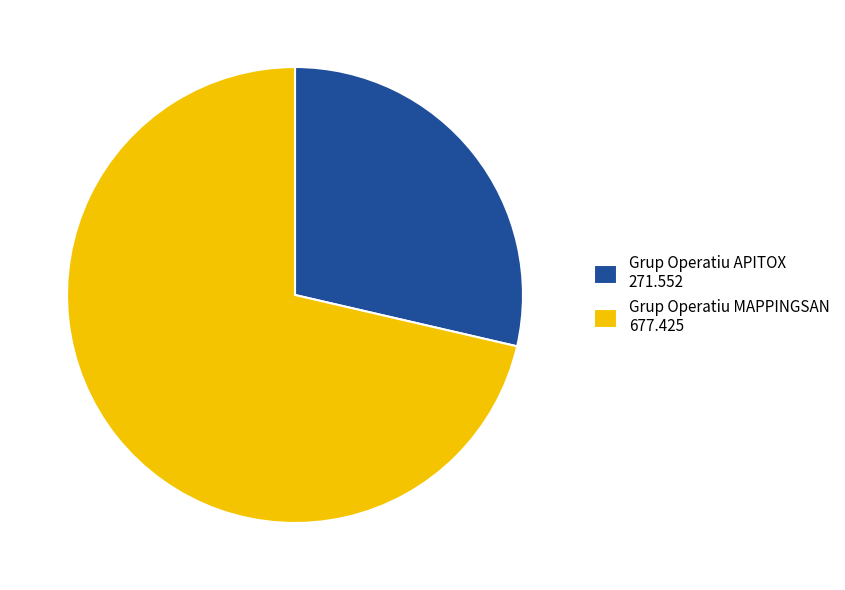

Is the sum of Grup Operatiu APITOX 271.552 and Grup Operatiu MAPPINGSAN 677.425 greater than half?

Yes